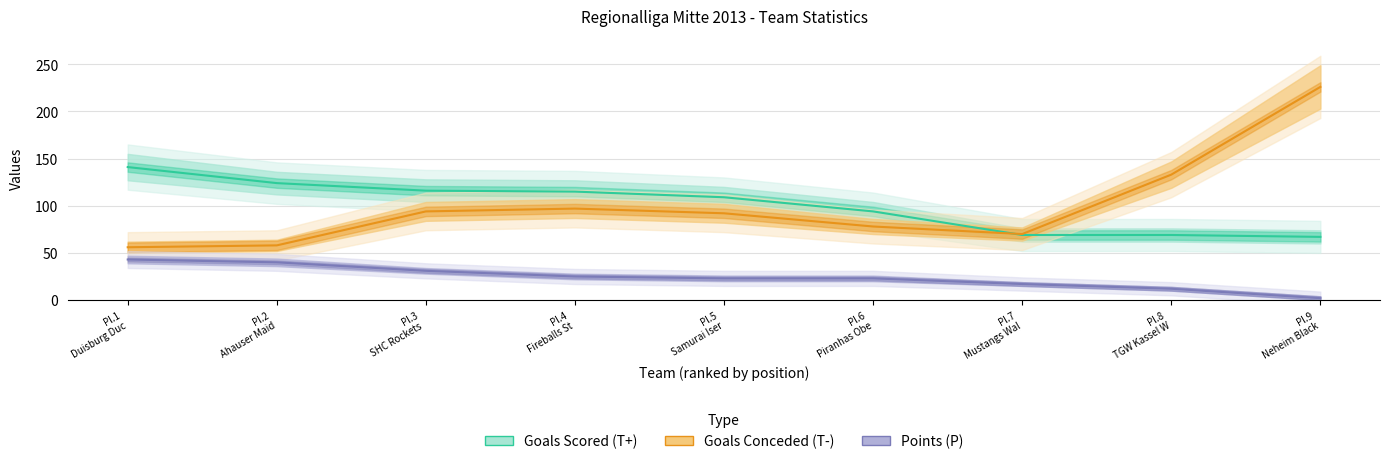

True or false: Points (P) and Goals Scored (T+) intersect in this chart.

False